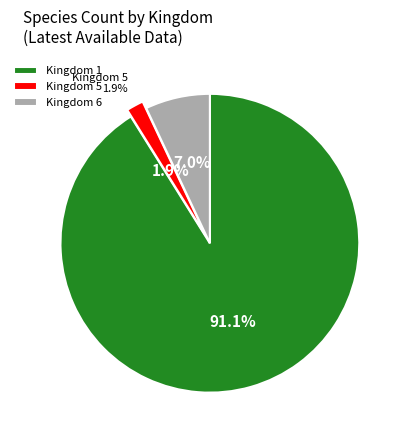

Which has a higher value, 6 or 1?

1